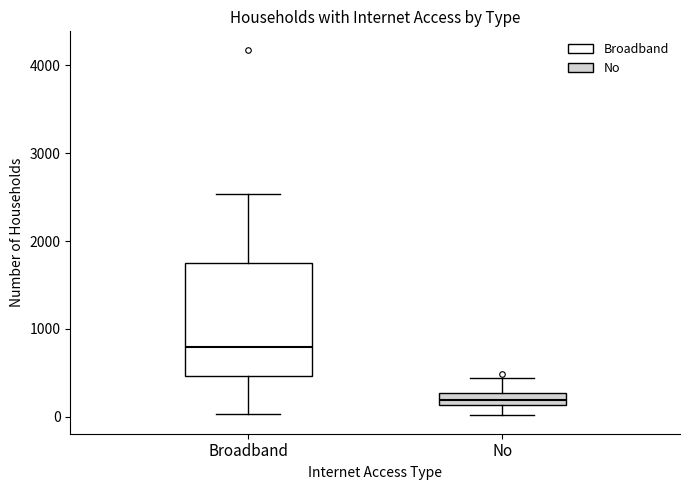

Where does the lower whisker of the box for No end on the y-axis? The values are not printed on the chart, so give them approximately, as read against the axis.

0